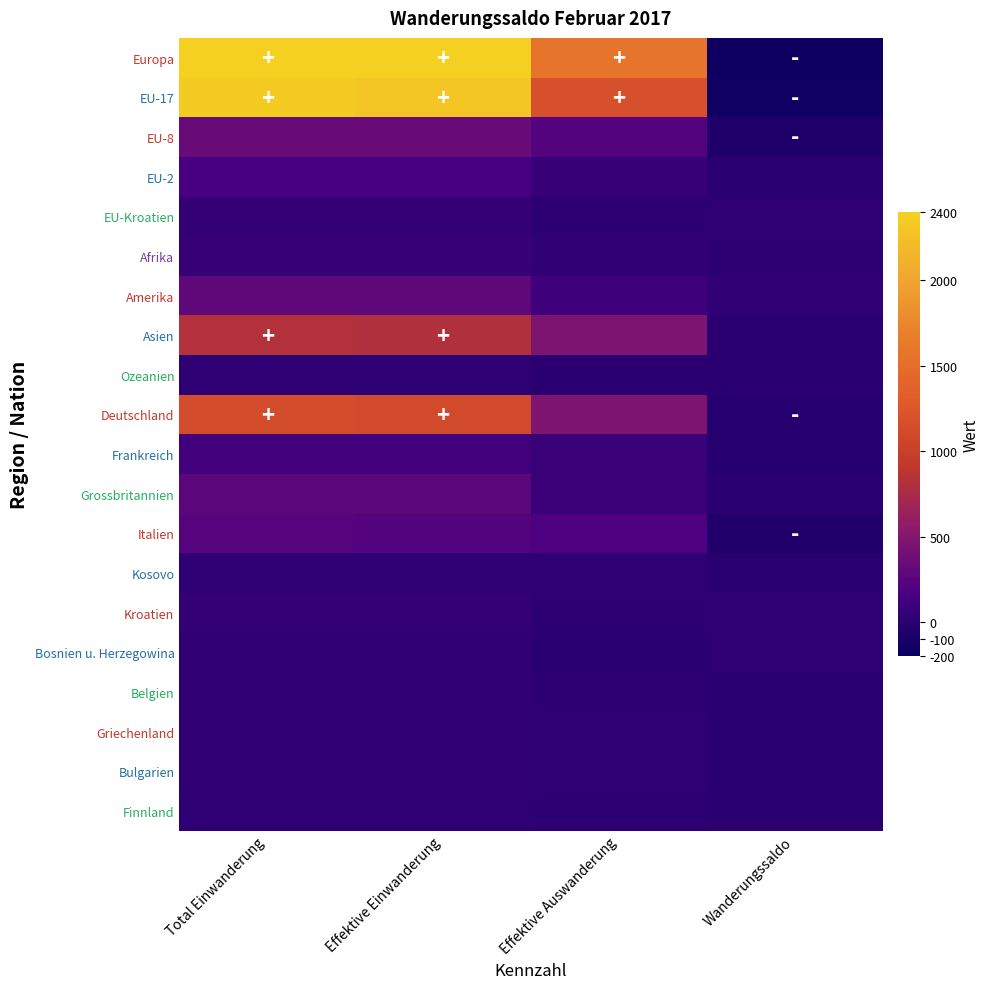

What is the spread (max minus min) of values at Effektive Auswanderung?

1567